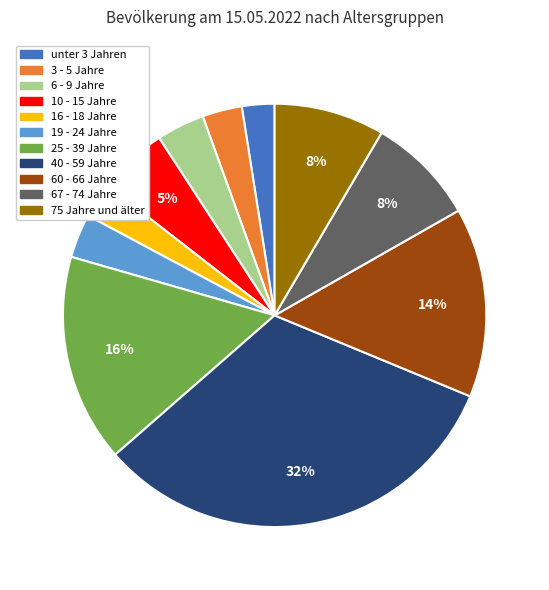

Is the sum of 16 - 18 Jahre and 60 - 66 Jahre greater than half?

No